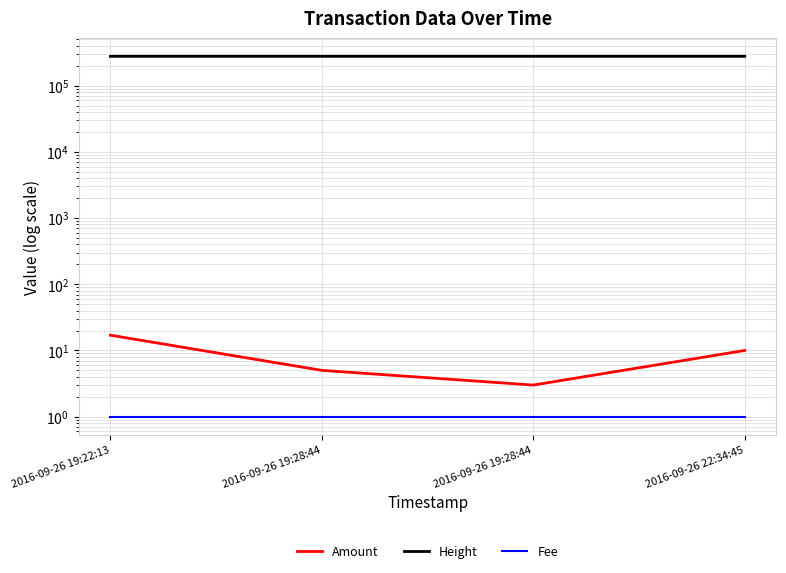

How many data points in Amount are less than 10?

2